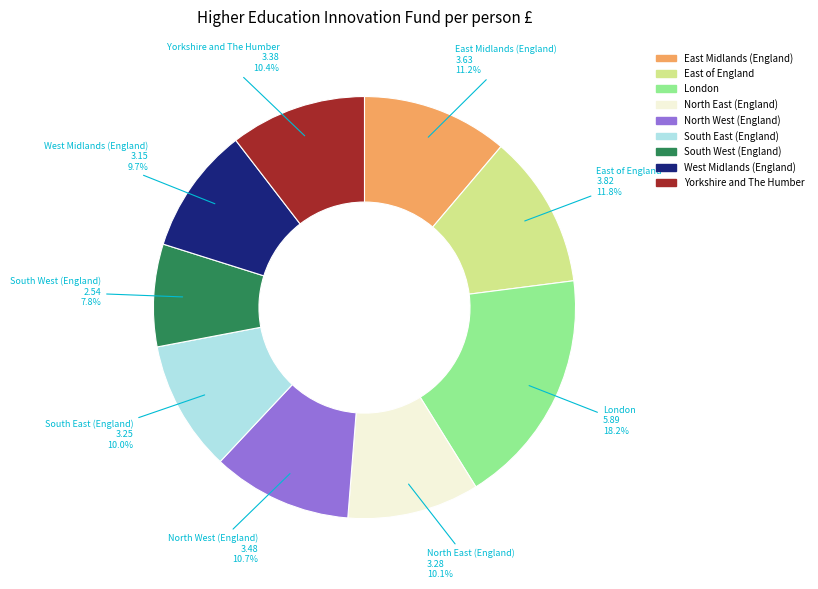

To the nearest percent, what percentage of the pie is London?

18%